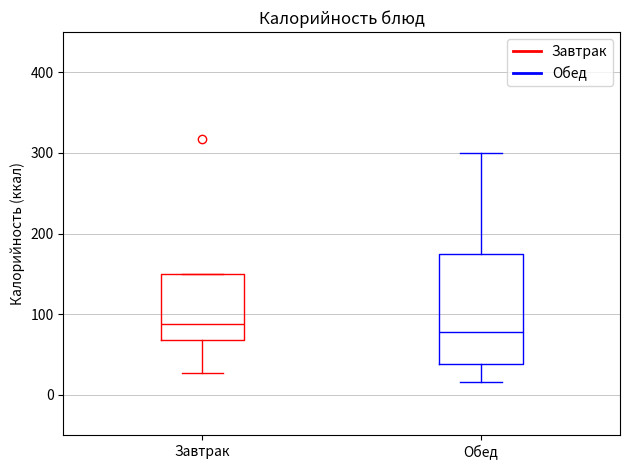

Which box is the tallest, from its lower edge to its upper edge?

Обед